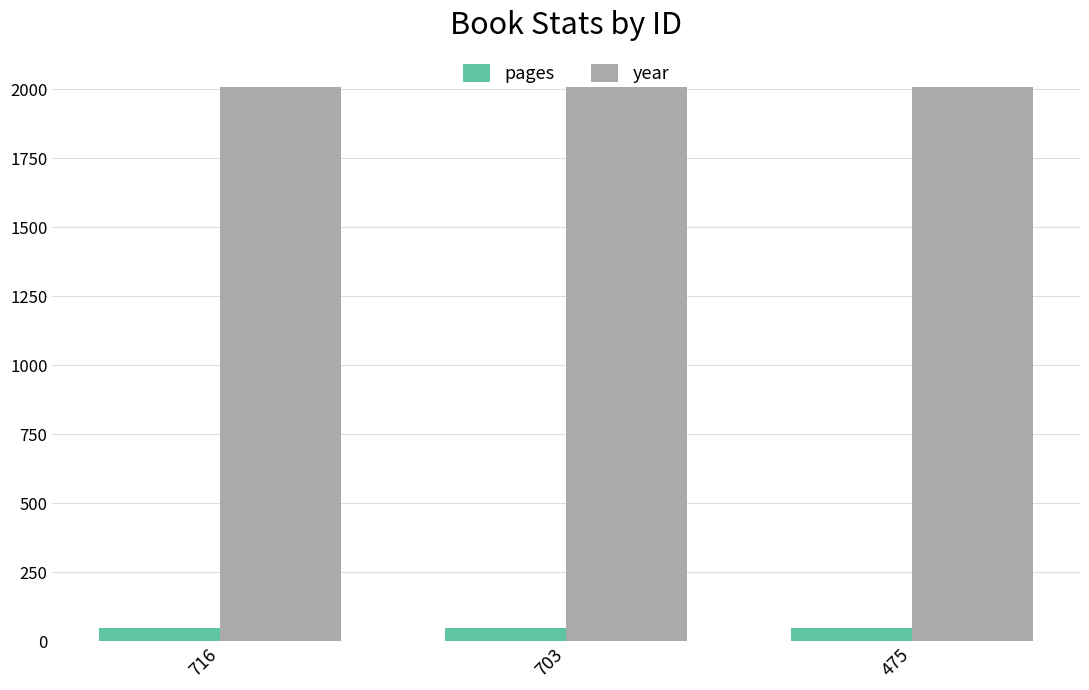

Count the number of categories in the chart.

3